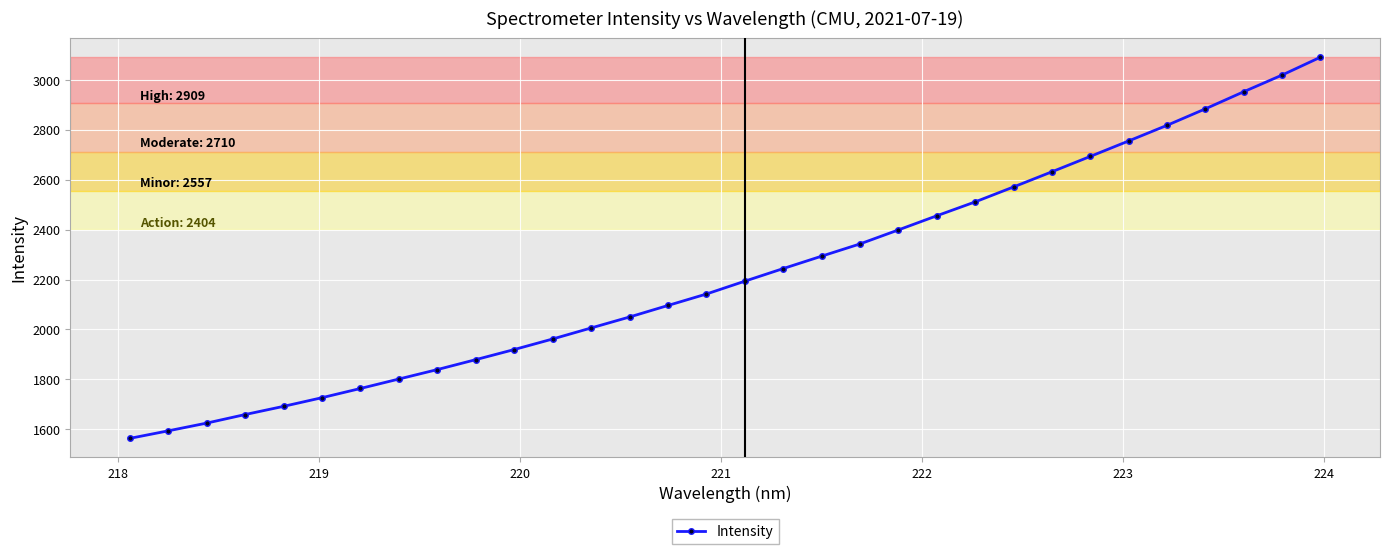

What is the difference between the second highest and second lowest values?

1426.7